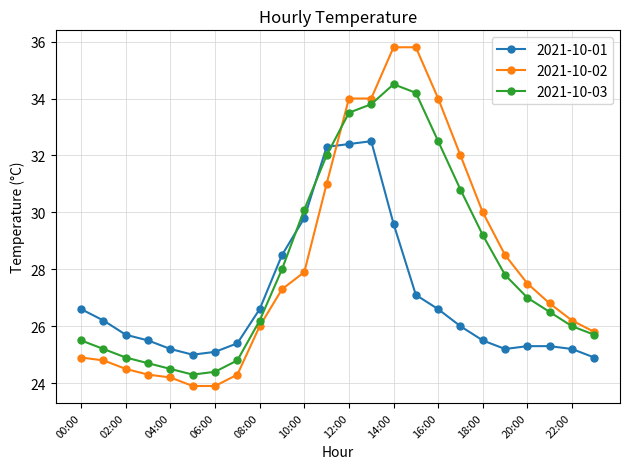

How many data points in 2021-10-02 are less than 27?

12